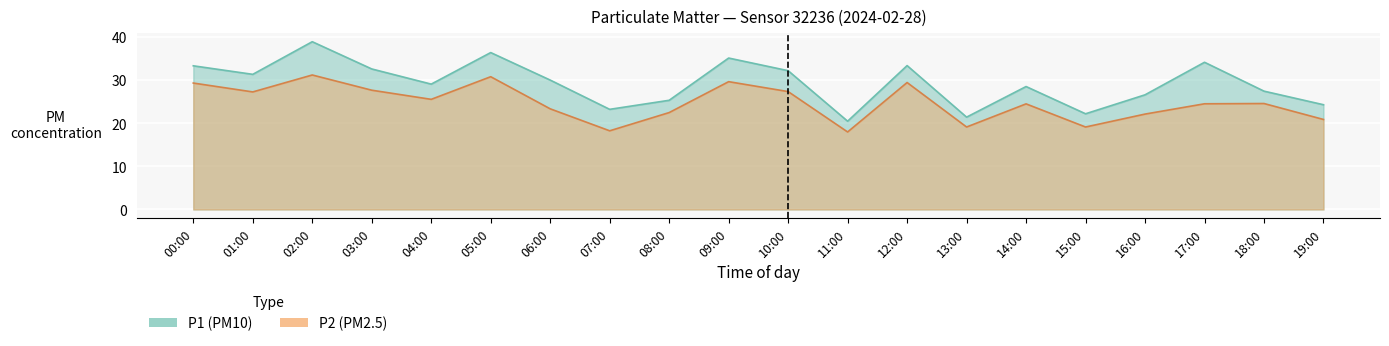

True or false: P2 and P1 intersect in this chart.

False